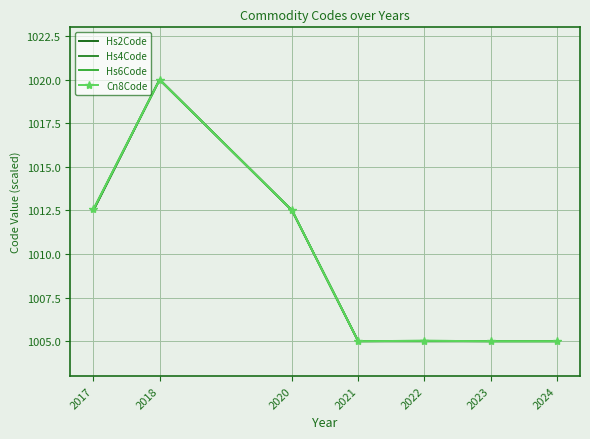

Which category has the highest value in the Hs2Code series?

2018